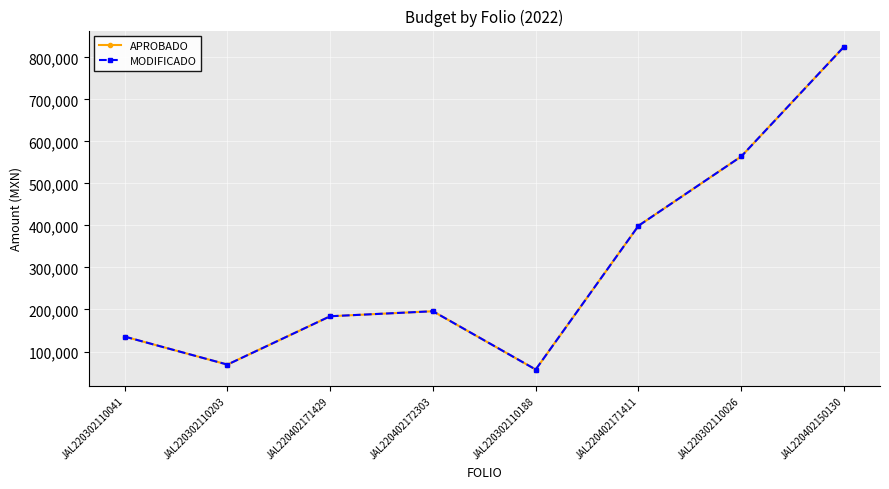

List the labels in order of APROBADO value, largest first.

JAL220402150130, JAL220302110026, JAL220402171411, JAL220402172303, JAL220402171429, JAL220302110041, JAL220302110203, JAL220302110188